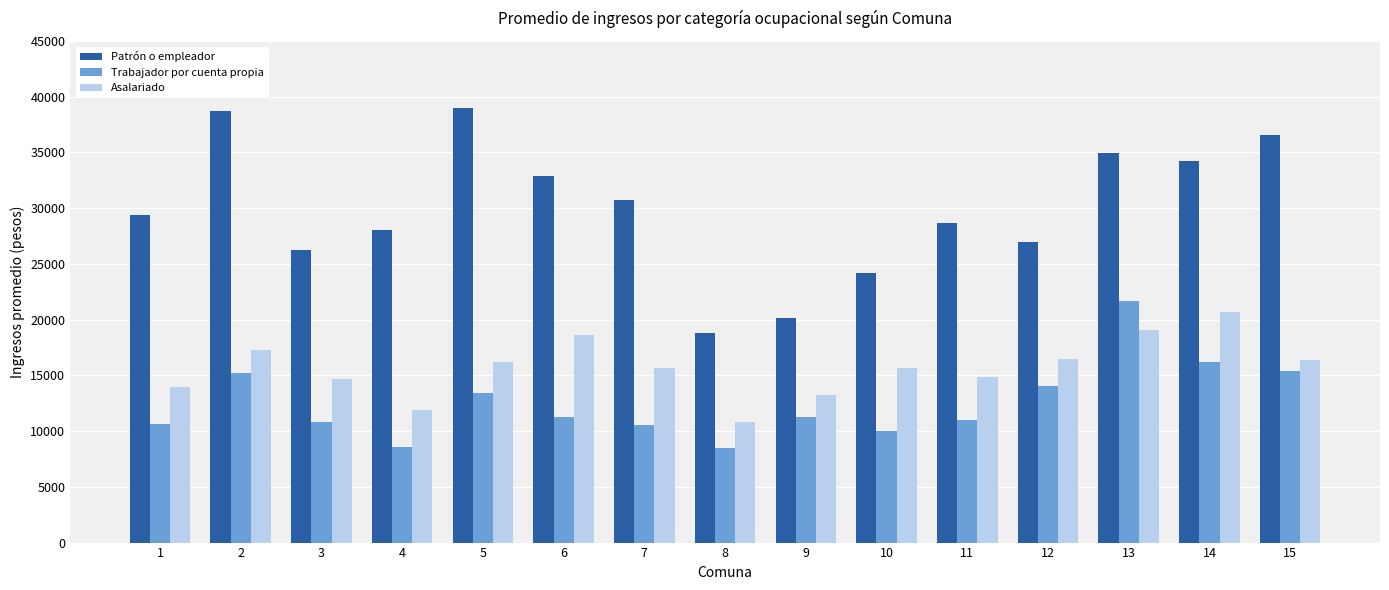

What is the maximum value for Patrón o empleador?

38955